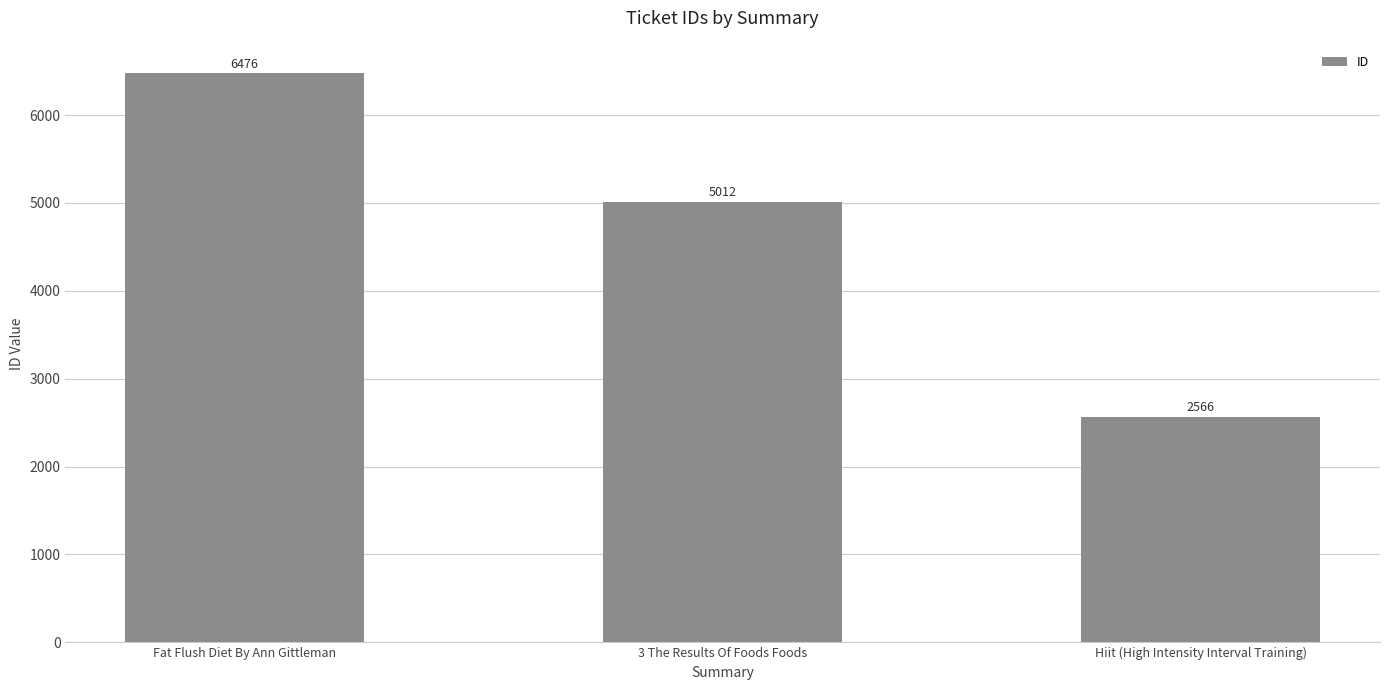

Reading left to right, what are all the values shown in this chart?

Fat Flush Diet By Ann Gittleman=6476	3 The Results Of Foods Foods=5012	Hiit (High Intensity Interval Training)=2566